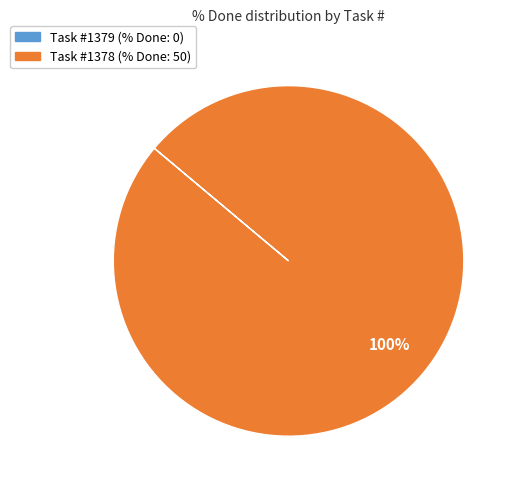

How many segments does this pie chart have?

1